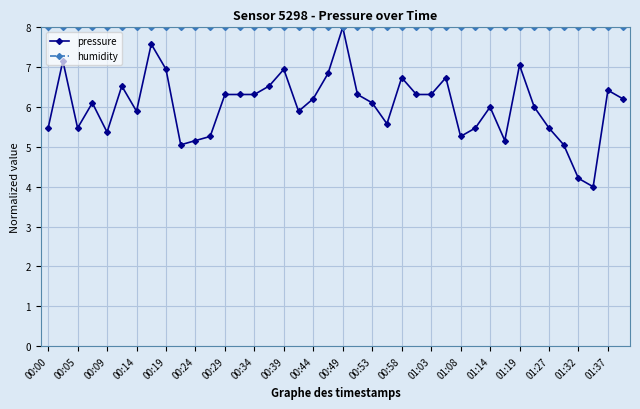

Which series has the widest spread of values?

pressure